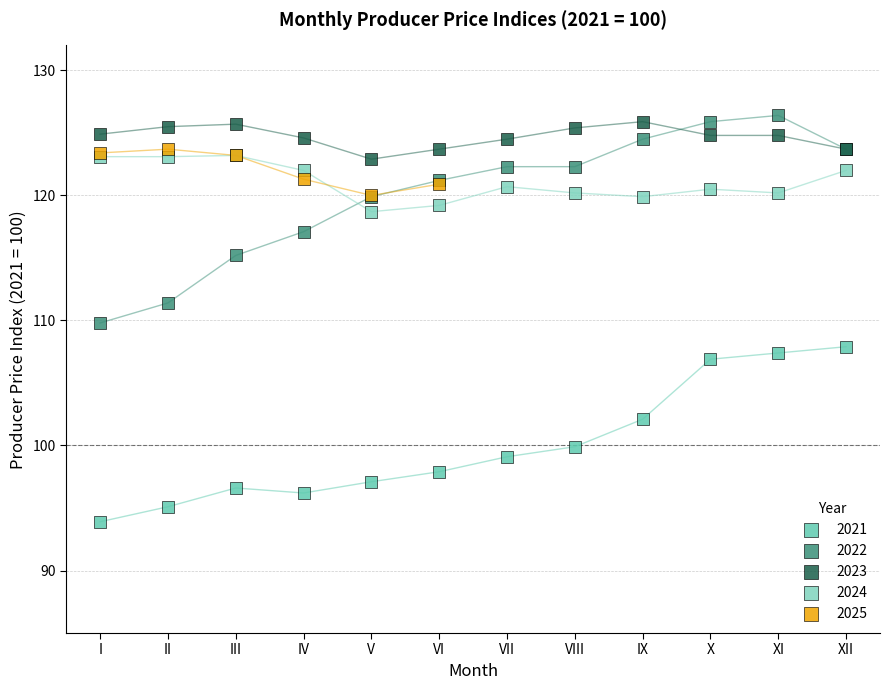

Which series reaches the minimum Y coordinate?

2021